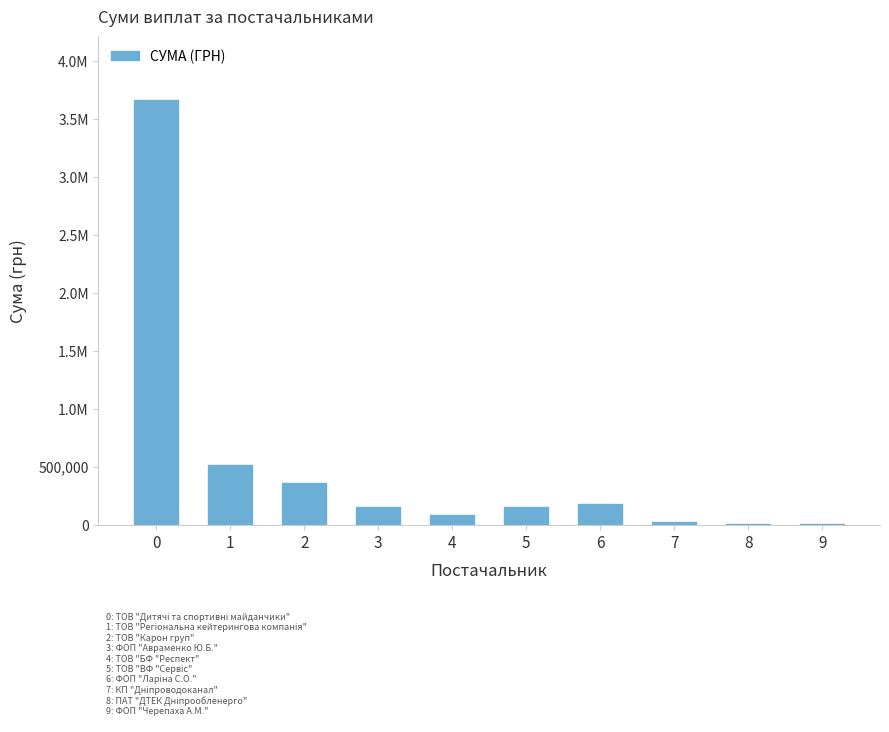

List the labels in order of value, largest first.

0, 1, 2, 6, 5, 3, 4, 7, 8, 9